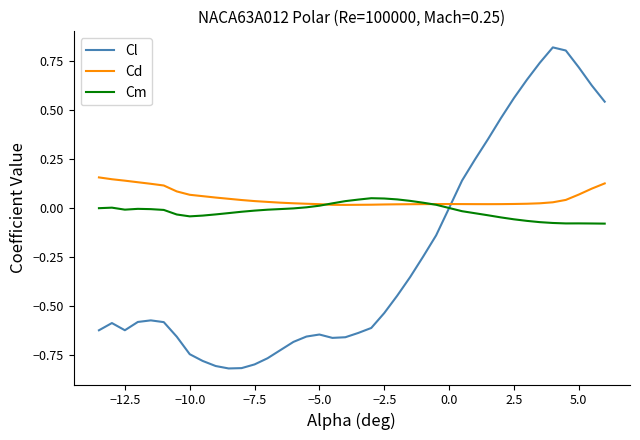

How many times do Cd and Cl cross each other?

1